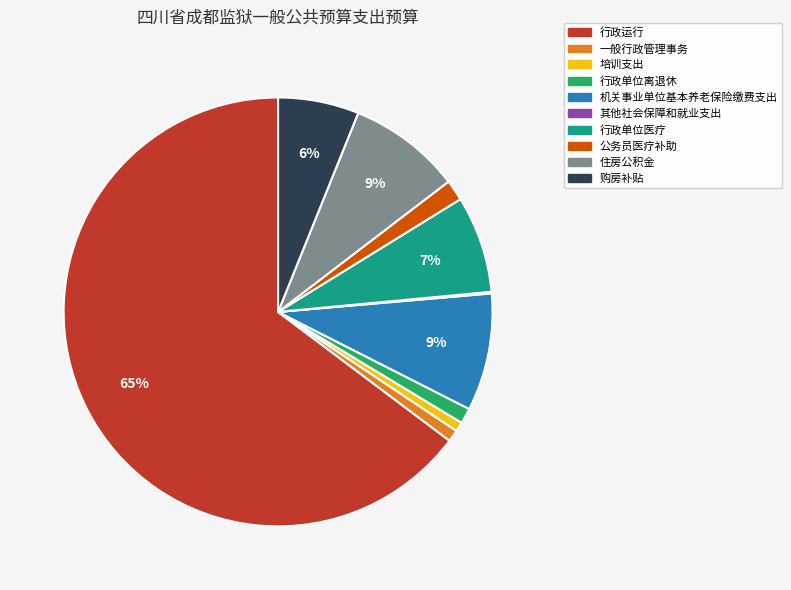

To the nearest percent, what is the combined percentage of 购房补贴 and 一般行政管理事务?

7%